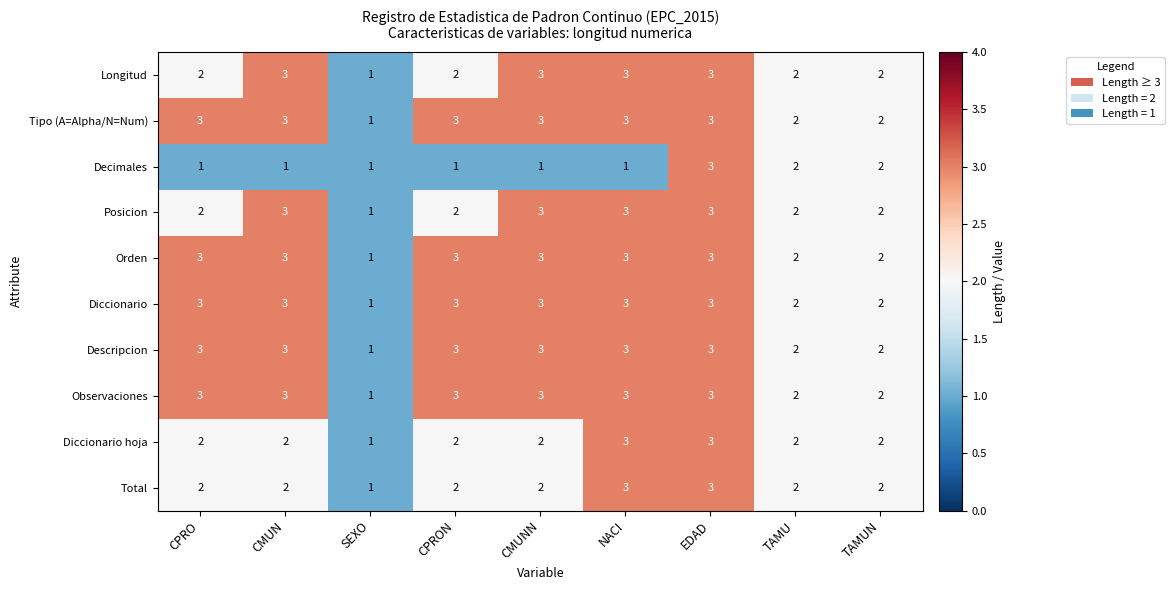

The Longitud series shows 1 at TAMU. True or false?

False